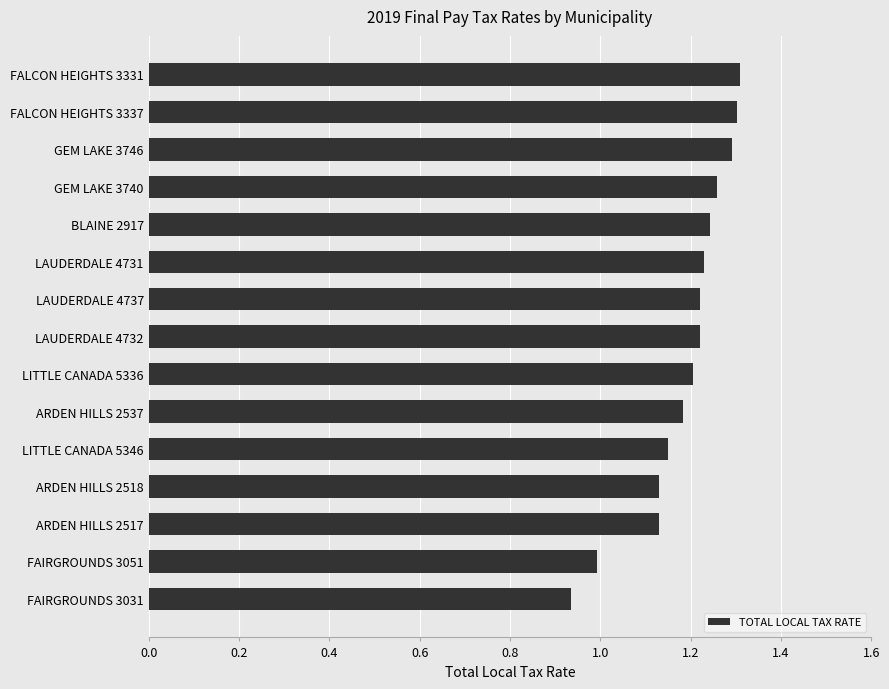

How many bars are there in total?

15